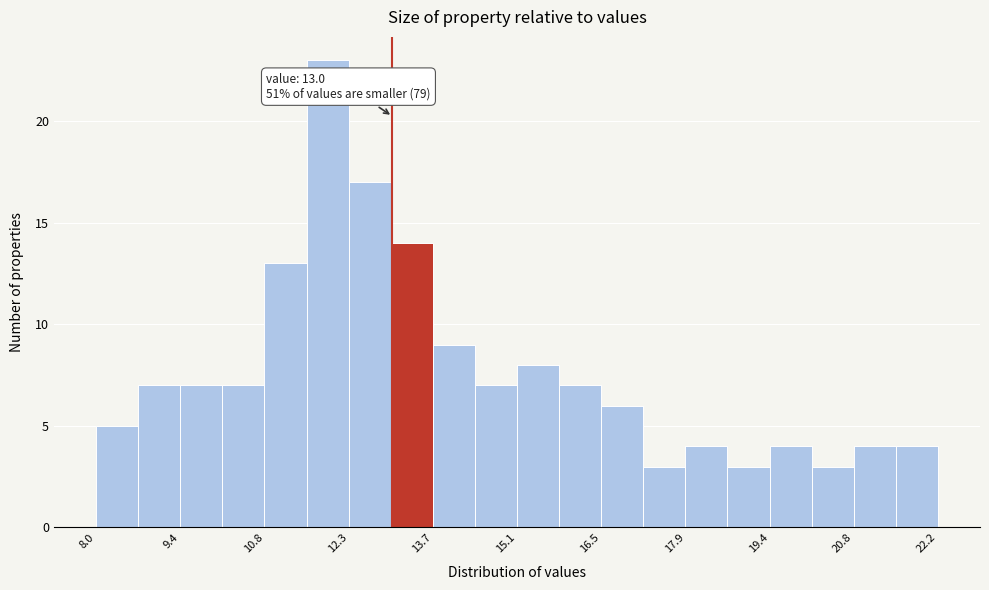

Read against the x-axis, roughly where is the centre of the tallest bar?

12.0